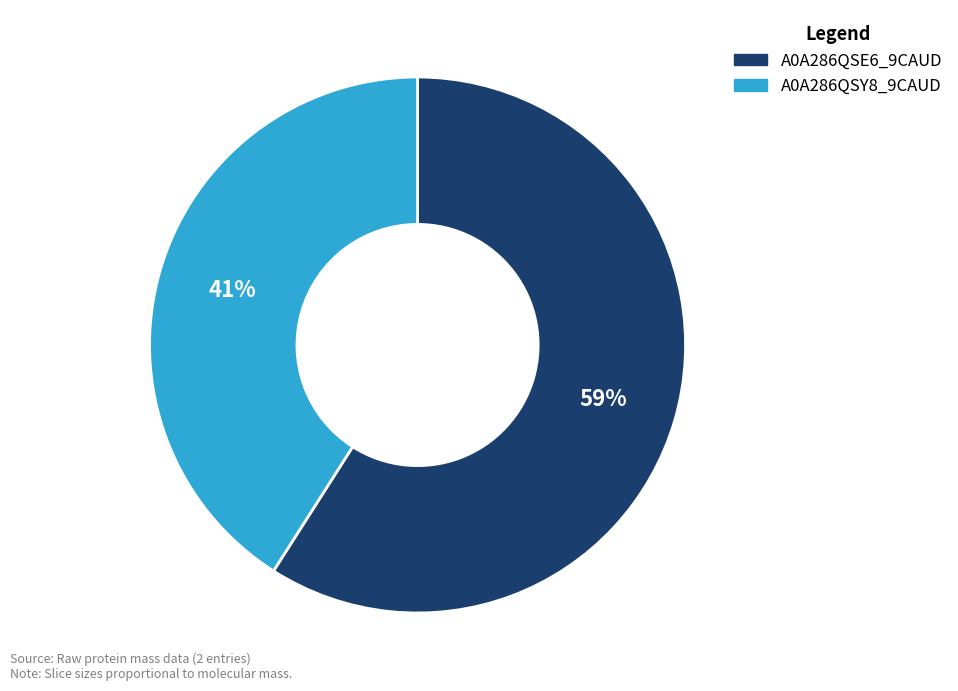

Which slice is the smallest?

A0A286QSY8_9CAUD